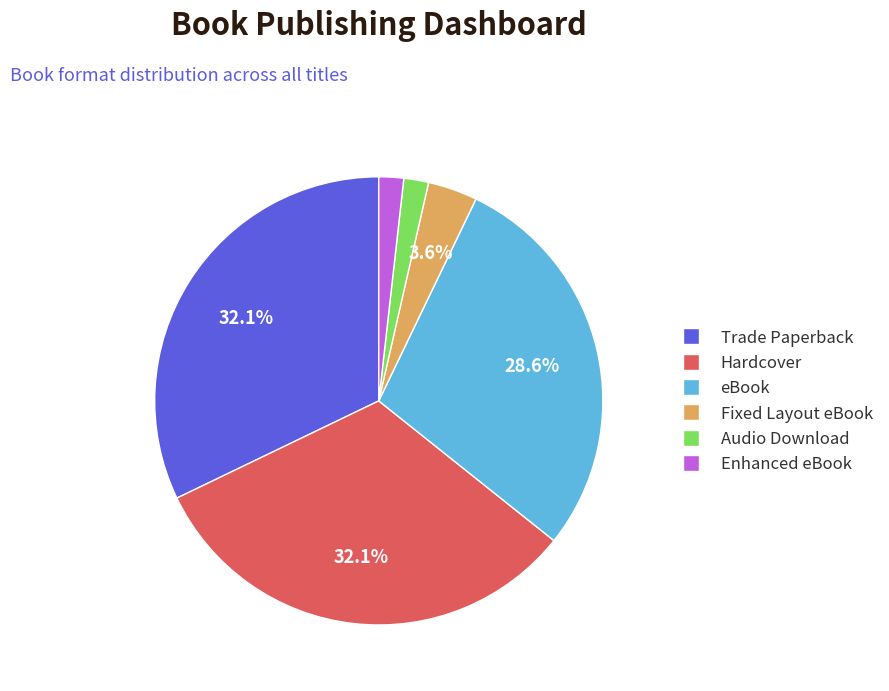

Is Enhanced eBook the majority of the pie?

No